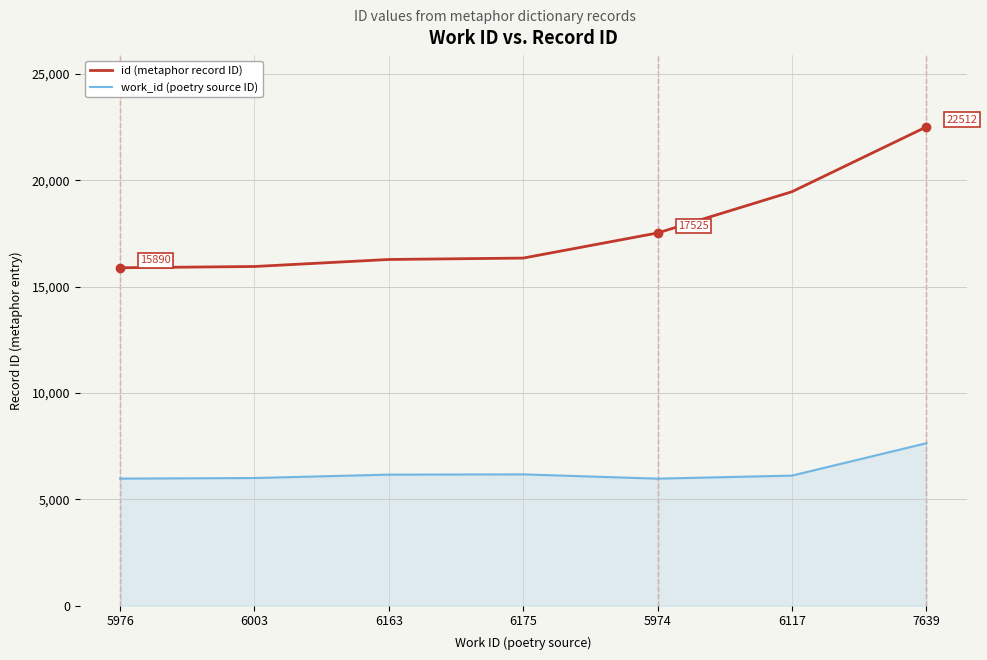

What is the maximum value for id (metaphor record ID)?

22512